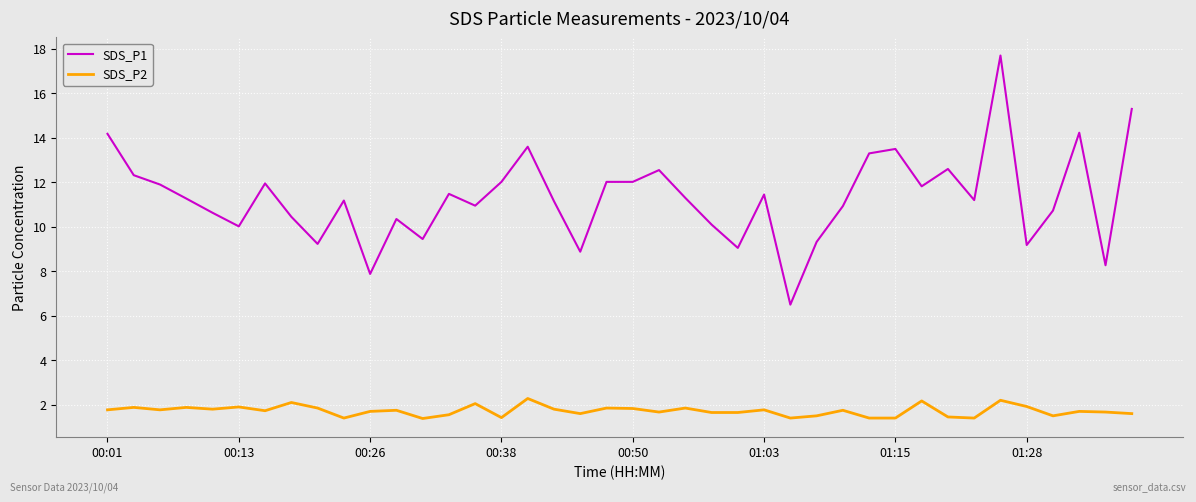

Which series has the widest spread of values?

SDS_P1